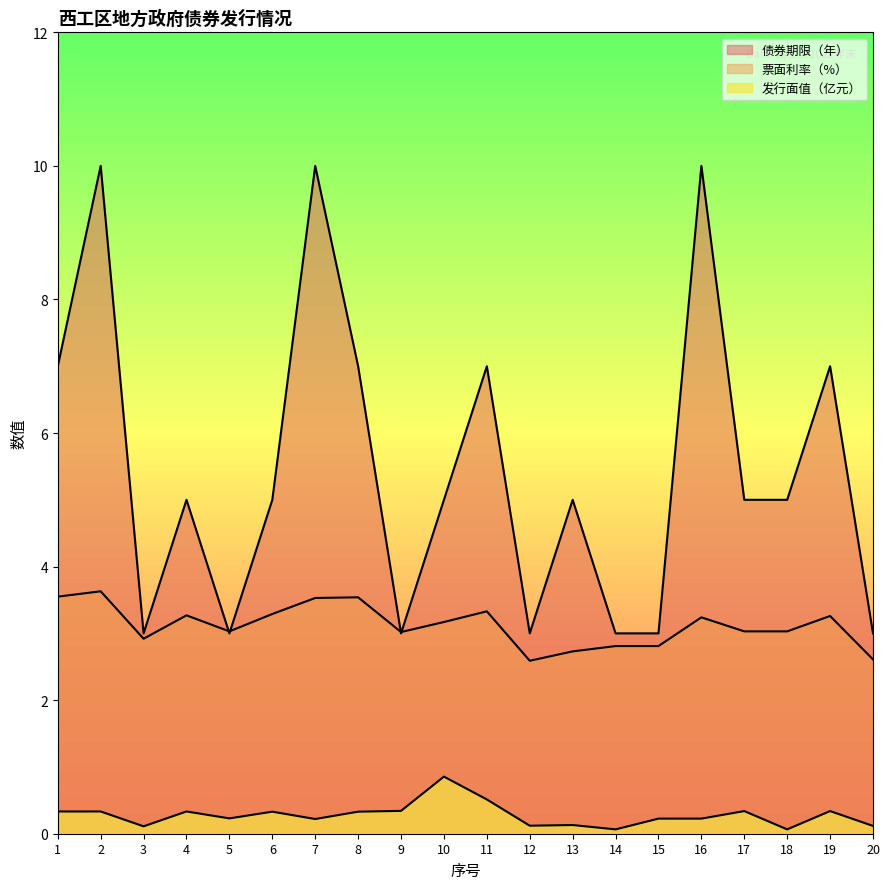

How many interior local peaks does the 债券期限（年） series have?

7